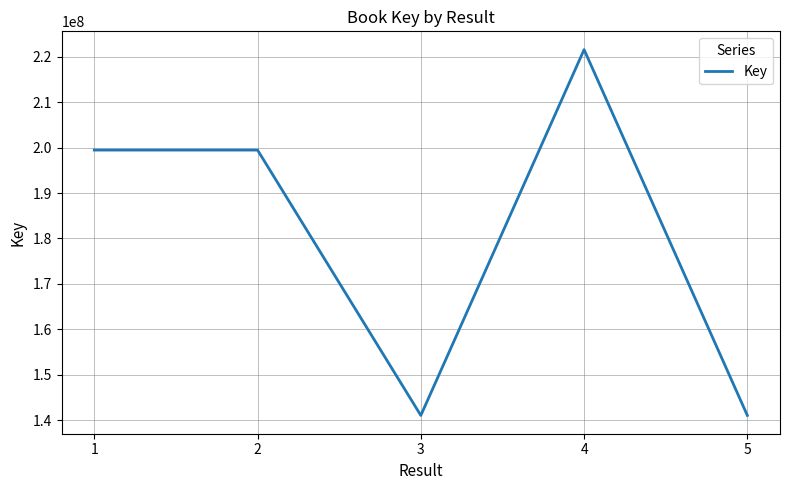

The chart shows a value of 199453934 at 2. True or false?

True